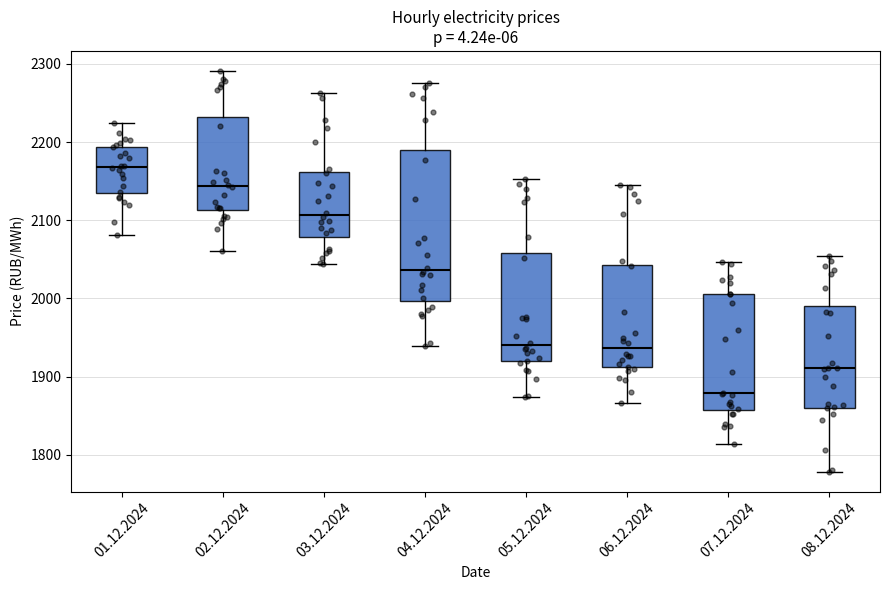

Reading left to right, transcribe this box plot: for each box, give where its median line is, the range the box spans, and where its two whiskers end, as read against the y-axis. The values are not printed on the chart, so give them approximately, as read against the axis.

01.12.2024: median 2170, box 2130 to 2190, whiskers 2080 to 2220
02.12.2024: median 2140, box 2110 to 2230, whiskers 2060 to 2290
03.12.2024: median 2110, box 2080 to 2160, whiskers 2040 to 2260
04.12.2024: median 2040, box 2000 to 2190, whiskers 1940 to 2280
05.12.2024: median 1940, box 1920 to 2060, whiskers 1870 to 2150
06.12.2024: median 1940, box 1910 to 2040, whiskers 1870 to 2140
07.12.2024: median 1880, box 1860 to 2010, whiskers 1810 to 2050
08.12.2024: median 1910, box 1860 to 1990, whiskers 1780 to 2050